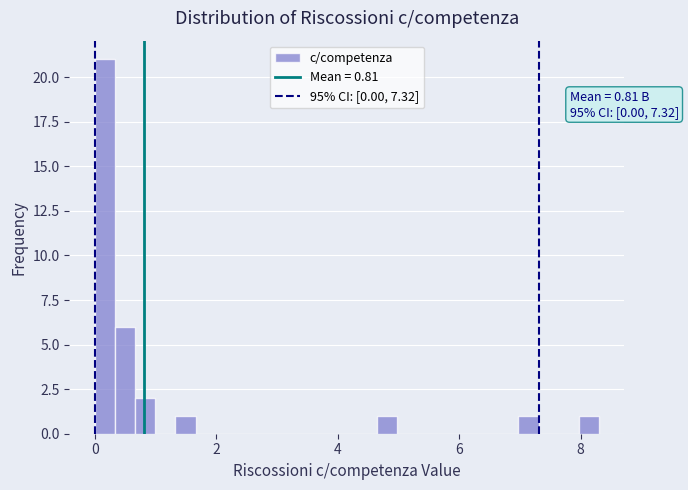

Around what value on the x-axis is the tallest bar? Give the approximate position of its centre, as read against the axis.

0.2